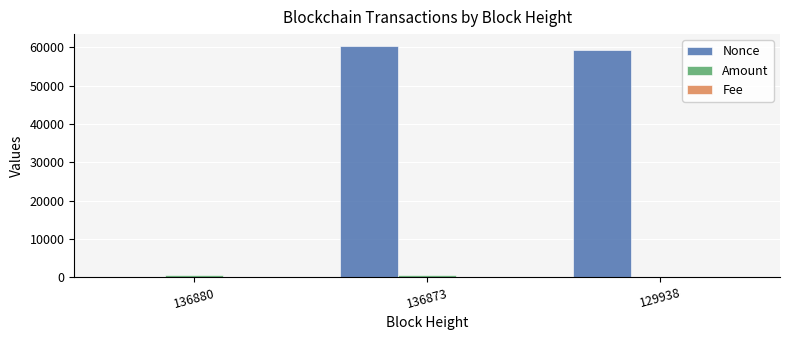

Which series changed the most between 136880 and 136873?

Nonce